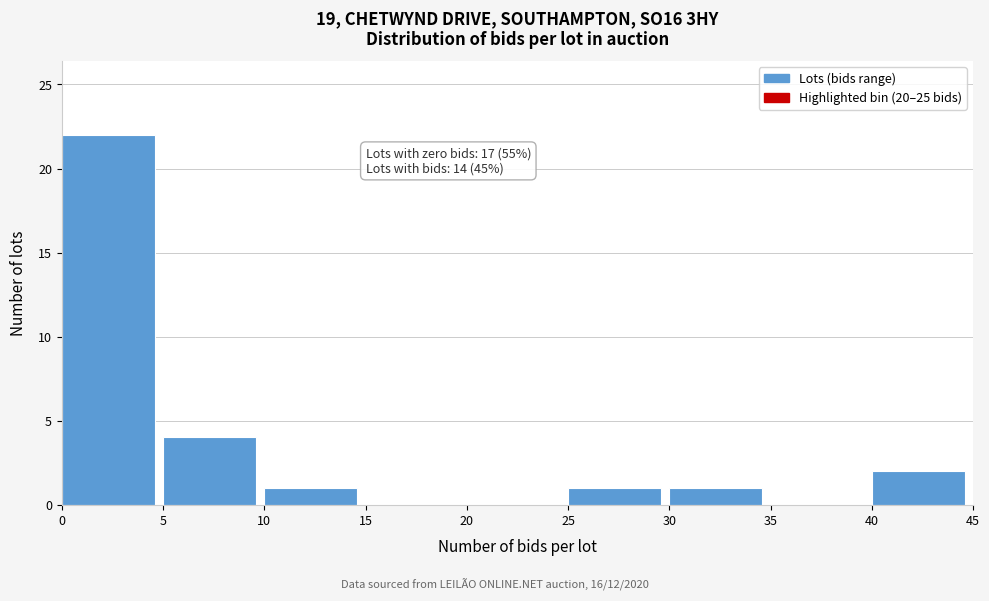

Over which range of the x-axis is the bar tallest?

0 to 5